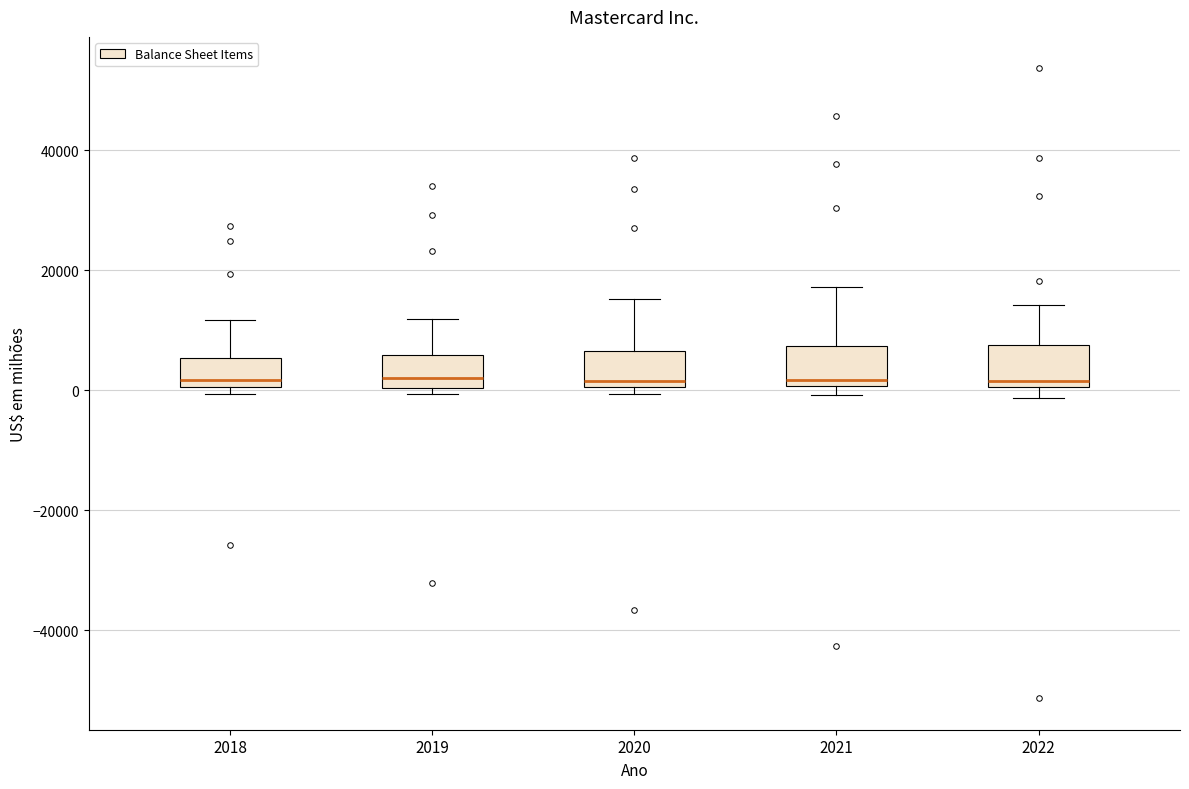

Reading left to right, read every box against the y-axis: the position of its median line, the range the box covers, and the ends of its whiskers. The values are not printed on the chart, so give them approximately, as read against the axis.

2018: median 2000, box 0 to 6000, whiskers 0 (just below the box's lower edge) to 12000
2019: median 2000, box 0 to 6000, whiskers 0 (just below the box's lower edge) to 12000
2020: median 2000, box 0 to 6000, whiskers 0 (just below the box's lower edge) to 16000
2021: median 2000, box 0 to 8000, whiskers 0 (just below the box's lower edge) to 18000
2022: median 2000, box 0 to 8000, whiskers -2000 to 14000